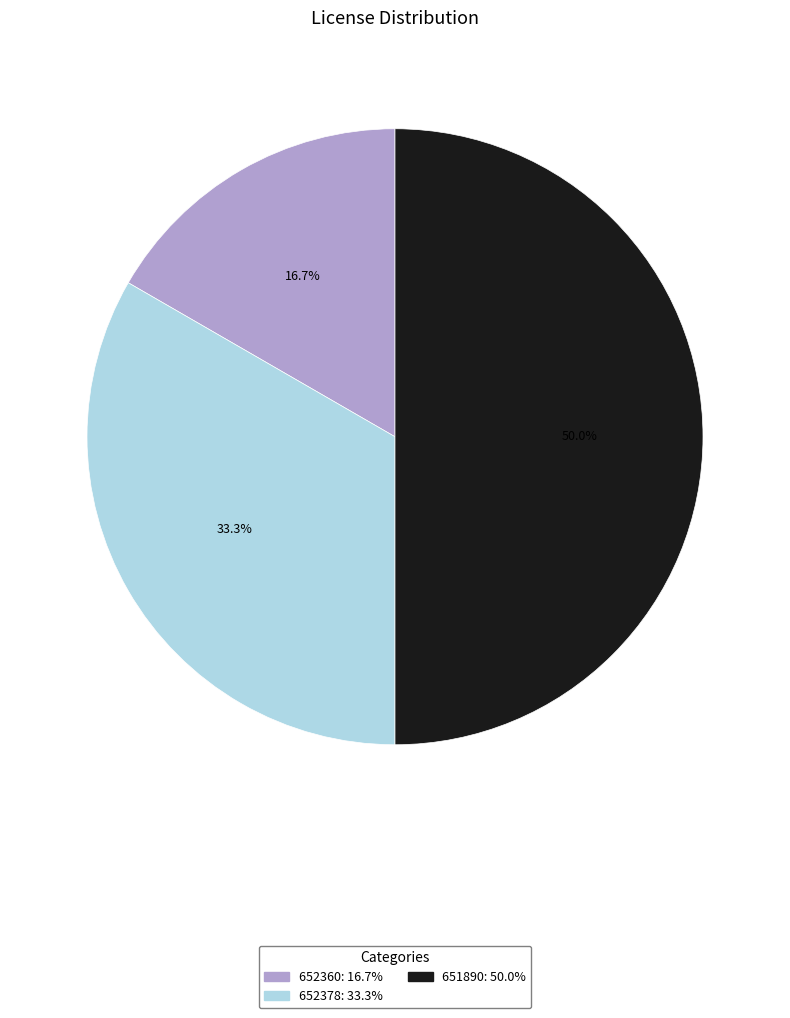

To the nearest percent, what percentage of the pie is 652360?

17%